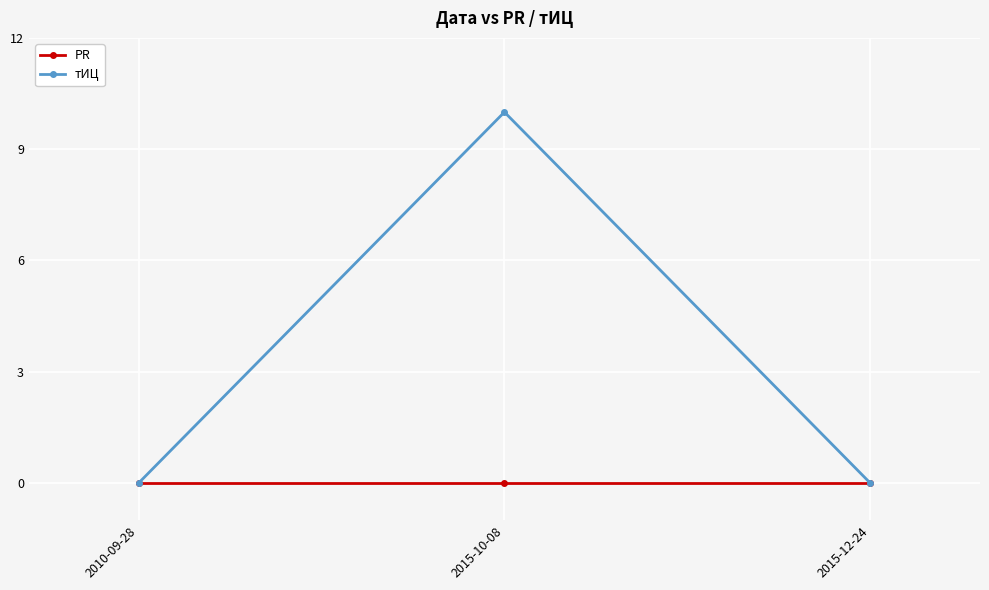

How many lines are shown in the chart?

2